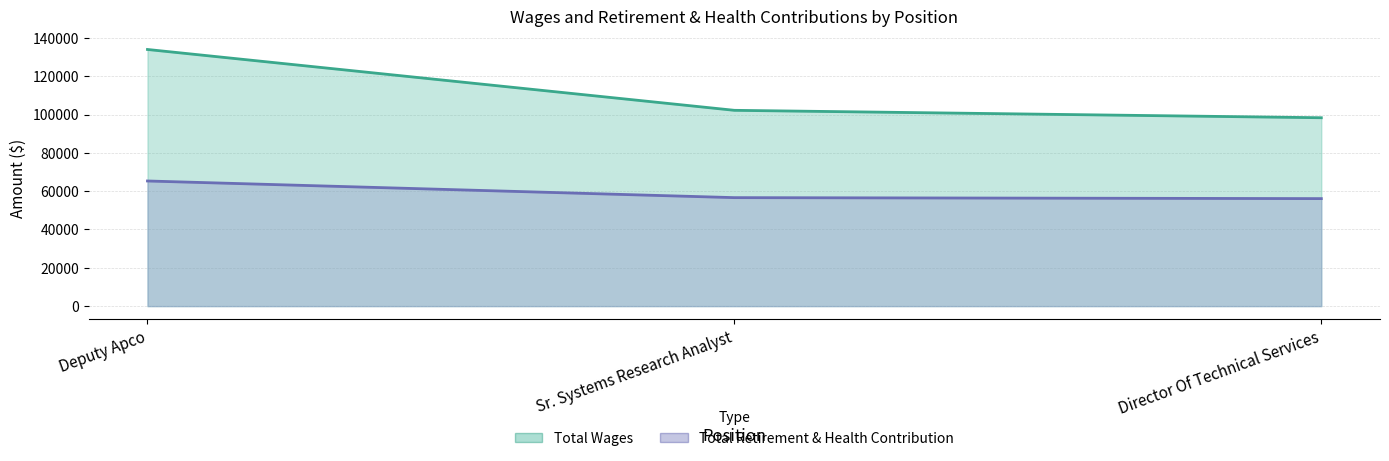

What is the label of the 3rd point from the left?

Director Of Technical Services